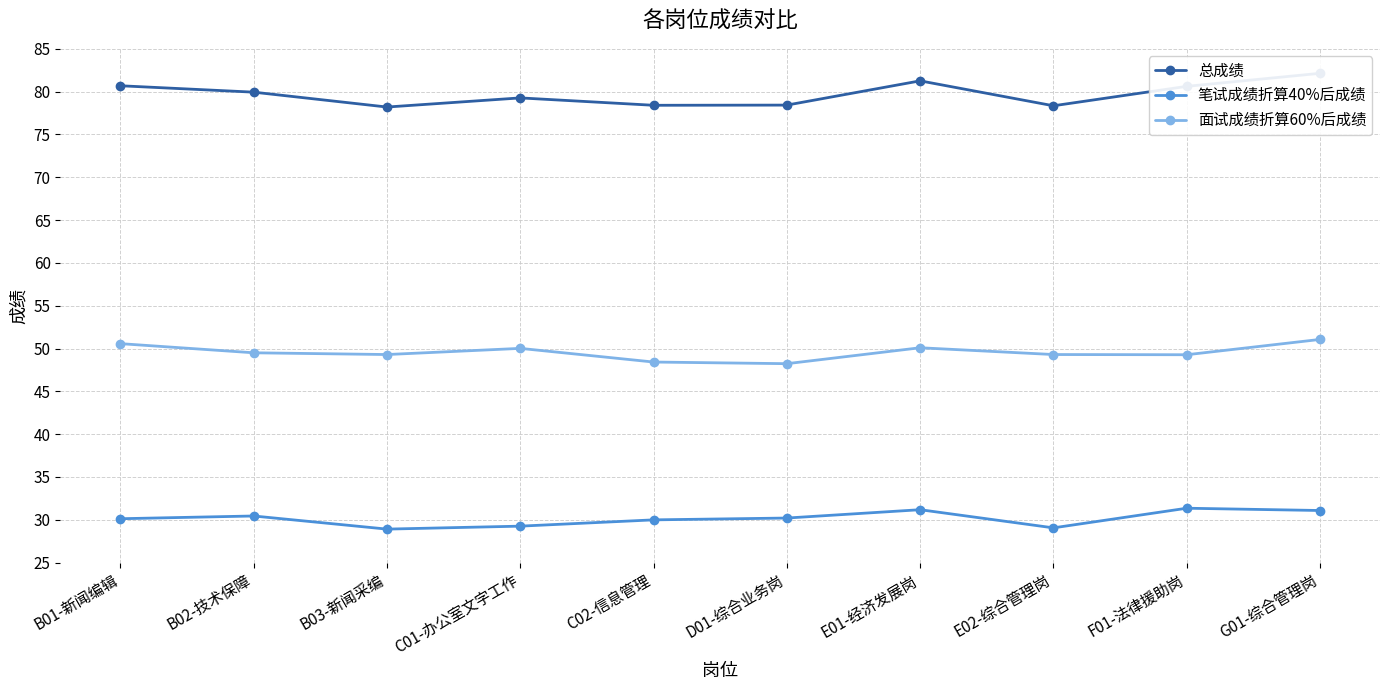

At which label does 面试成绩折算60%后成绩 reach its peak?

G01-综合管理岗